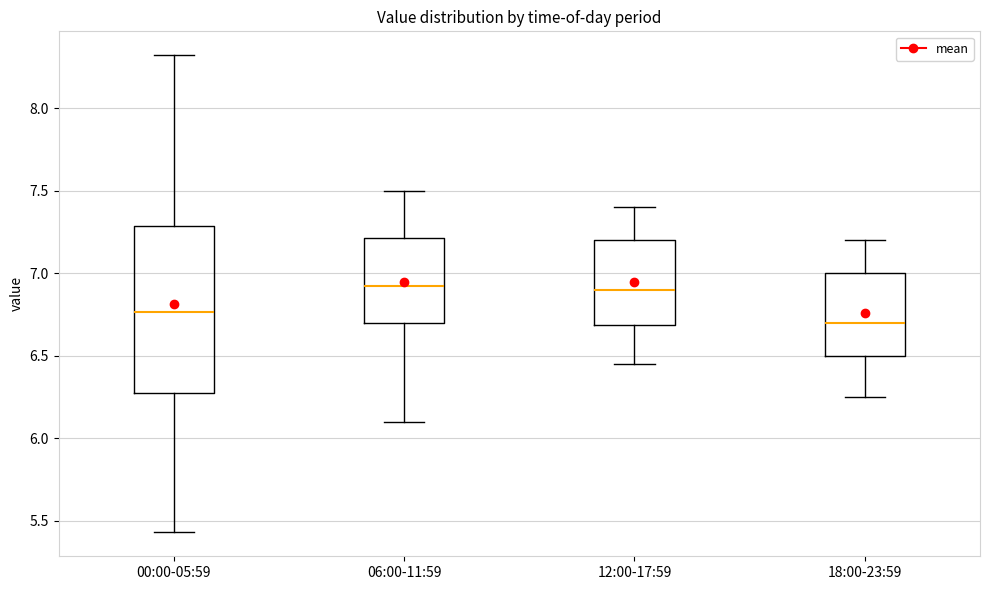

Reading left to right, read every box against the y-axis: the position of its median line, the range the box covers, and the ends of its whiskers. The values are not printed on the chart, so give them approximately, as read against the axis.

00:00-05:59: median 6.75, box 6.25 to 7.30, whiskers 5.45 to 8.30
06:00-11:59: median 6.95, box 6.70 to 7.20, whiskers 6.10 to 7.50
12:00-17:59: median 6.90, box 6.70 to 7.20, whiskers 6.45 to 7.40
18:00-23:59: median 6.70, box 6.50 to 7.00, whiskers 6.25 to 7.20